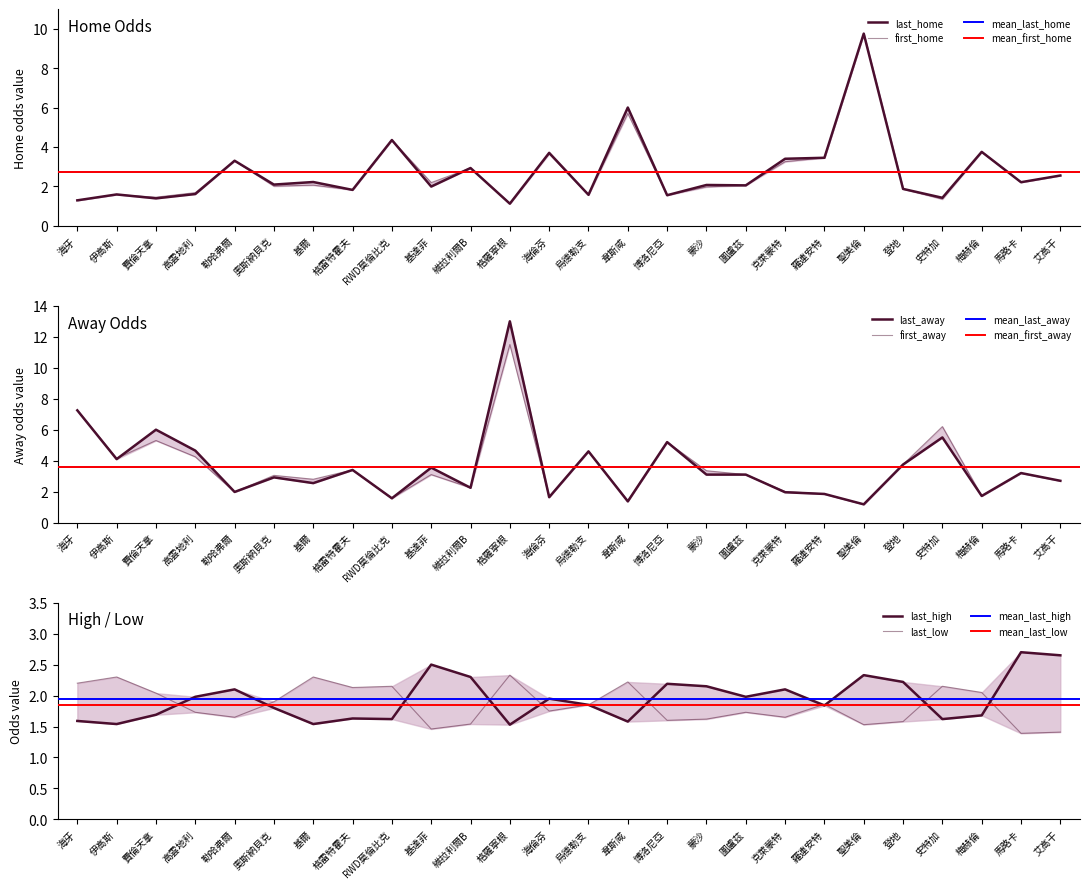

Which series ends up on top after the final intersection of first_away and last_high?

first_away